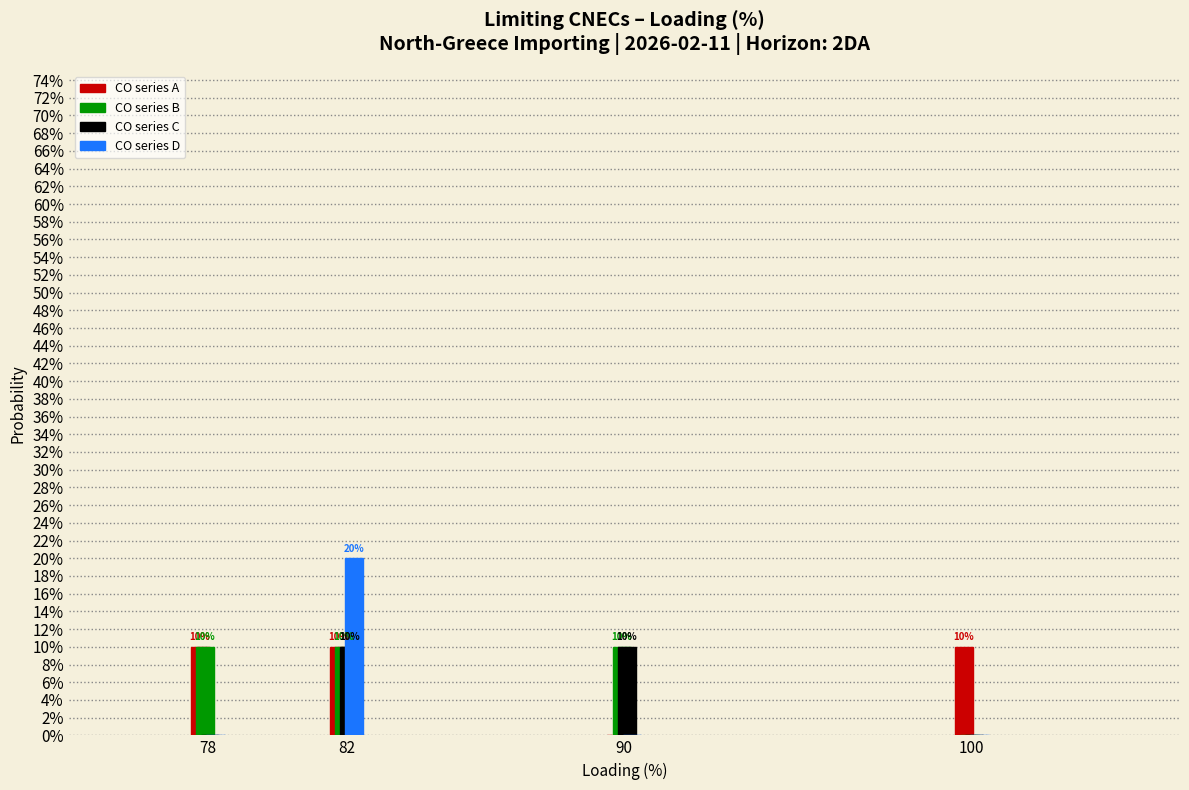

What are all the series names shown in the legend?

CO series A, CO series B, CO series C, CO series D